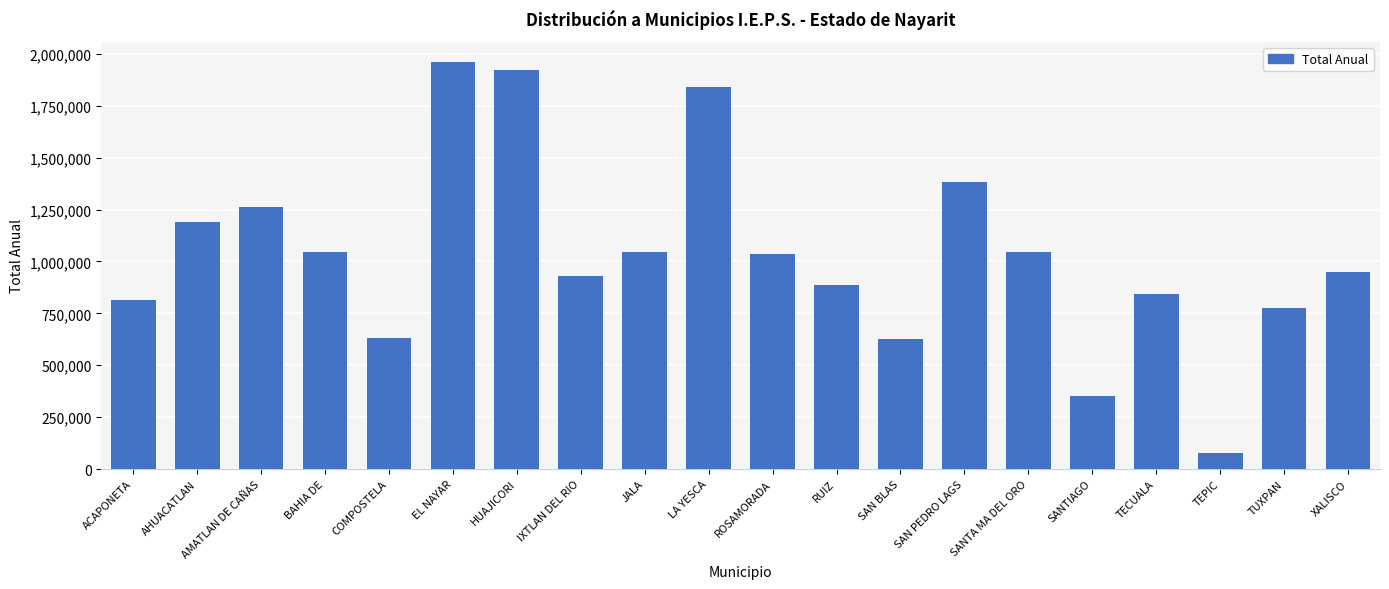

What is the ratio of the value at IXTLAN DEL RIO to the value at AMATLAN DE CAÑAS?

0.7